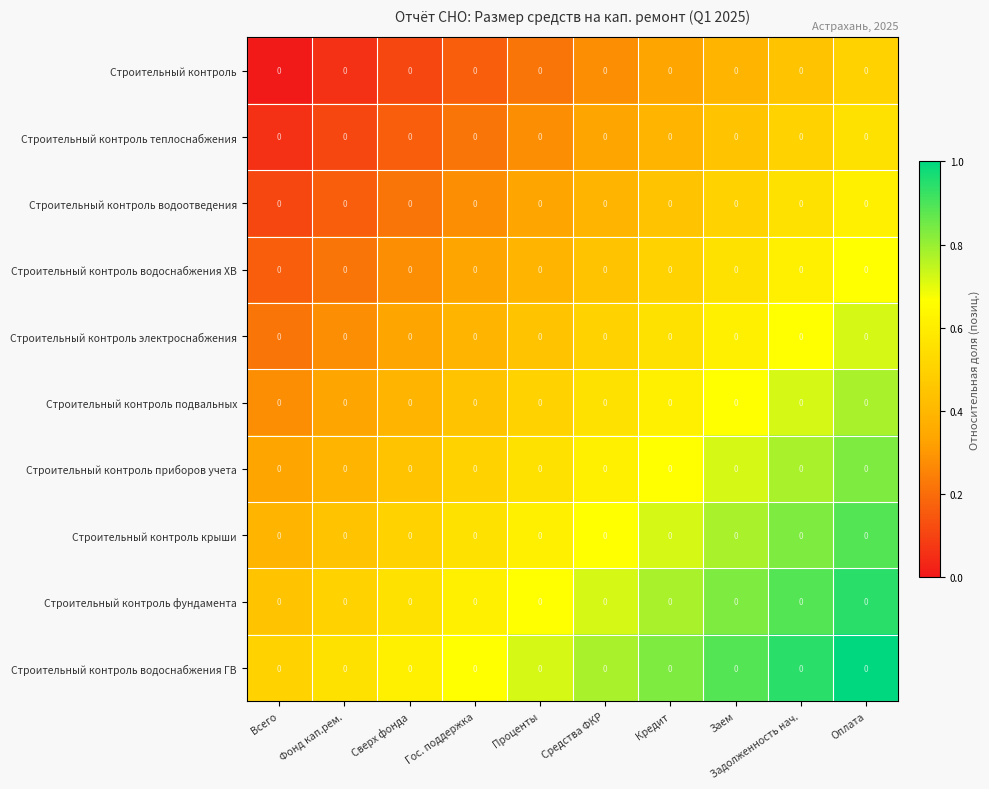

What is the difference between the Строительный контроль приборов учета values at Кредит and Проценты?

0.1